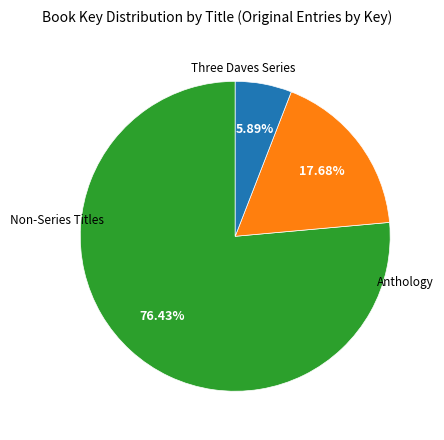

Does any single category account for the majority?

Yes